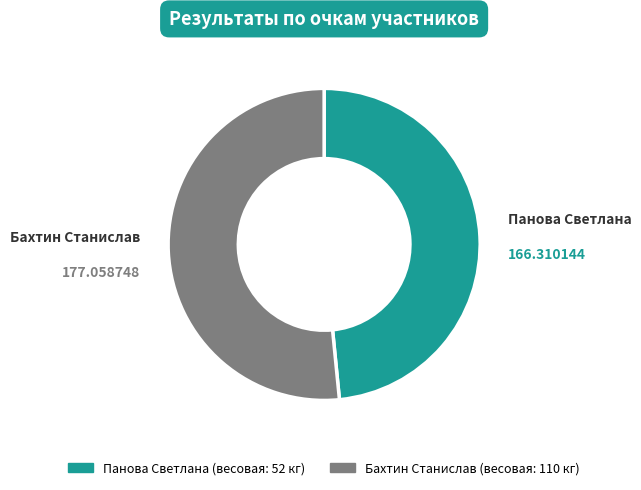

True or false: Бахтин Станислав accounts for 40% of the total.

False